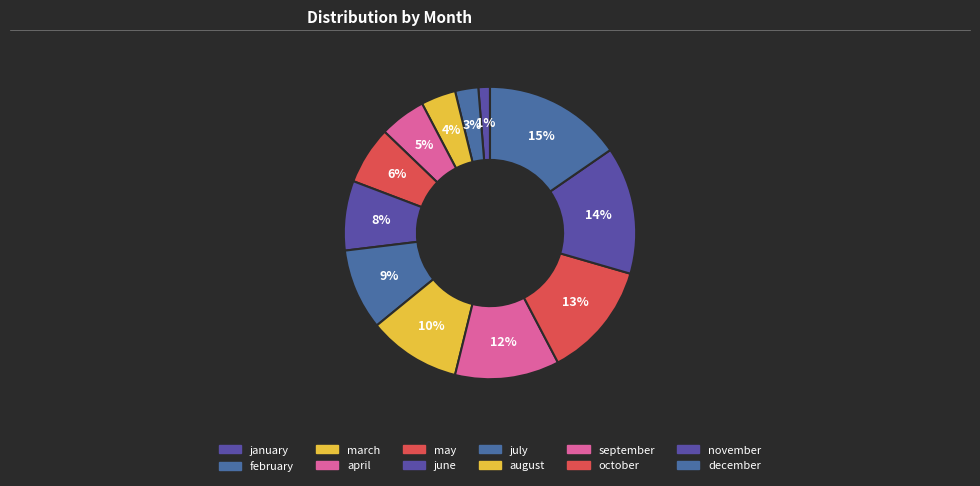

To the nearest percent, what is the combined percentage of march and january?

5%